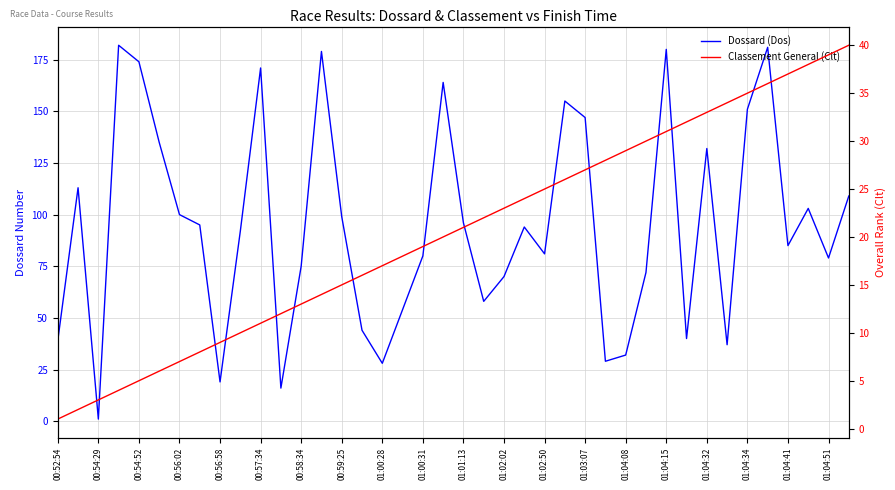

How many values in the Classement General (Clt) series exceed 21?

19